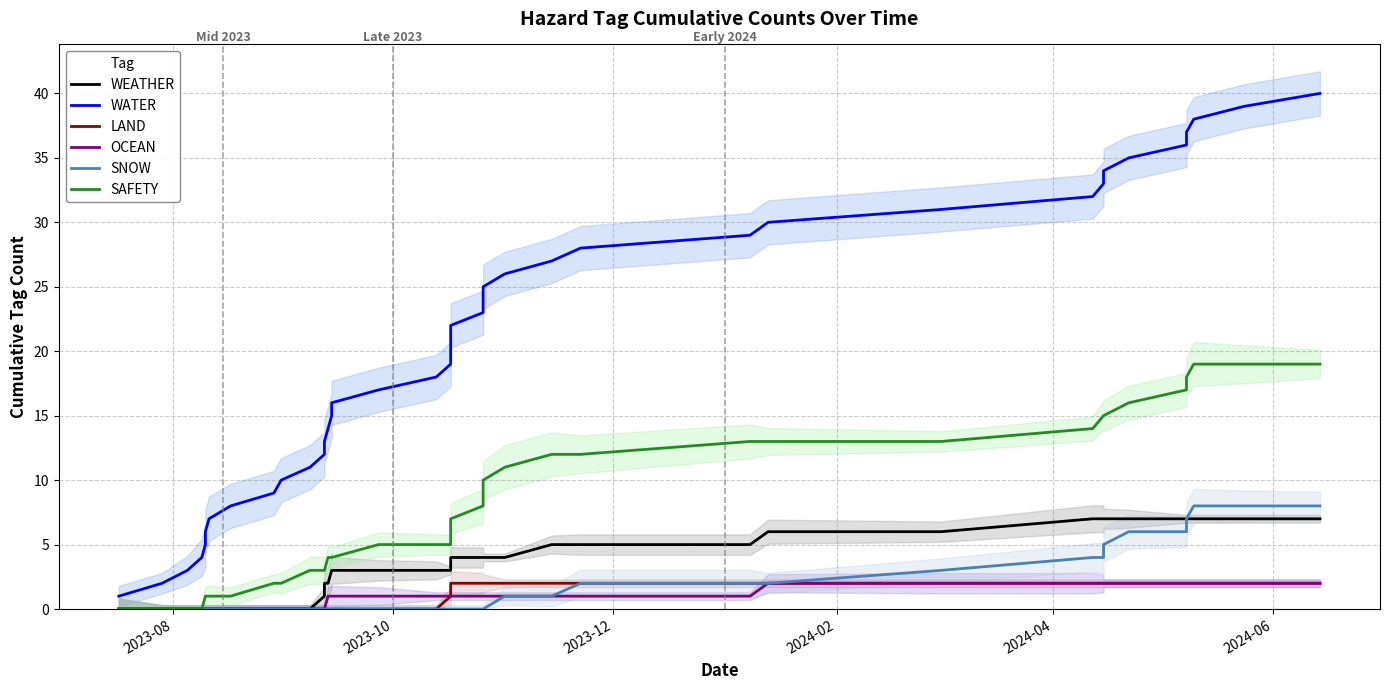

What is the maximum value for SNOW?

8